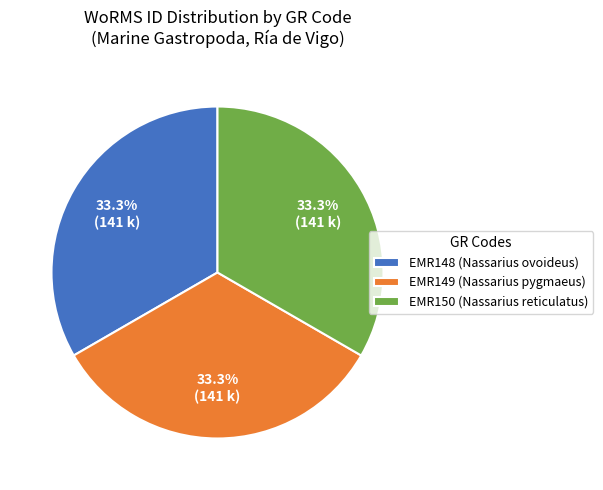

To the nearest percent, what is the combined percentage of EMR149 and EMR148?

67%